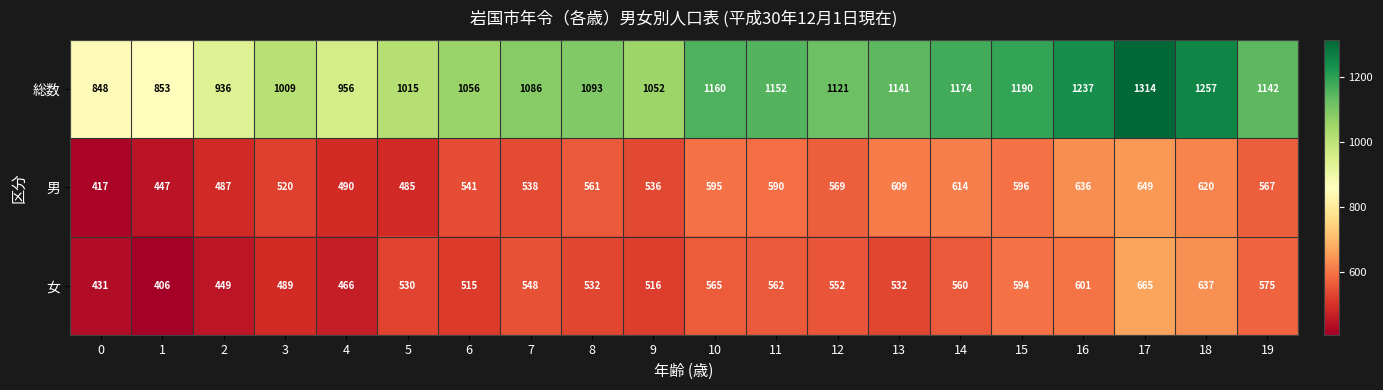

What is the smallest value displayed?

406